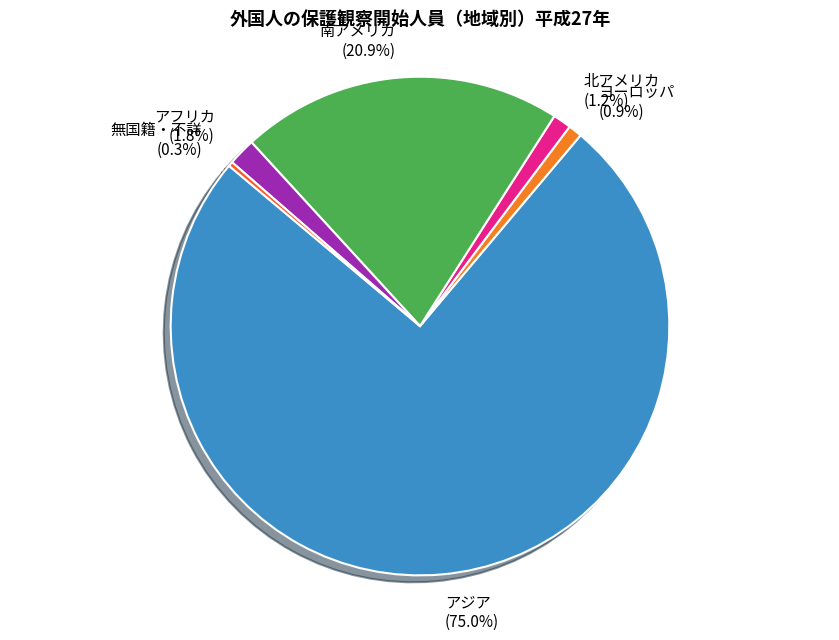

The ヨーロッパ slice represents 11% of the pie. True or false?

False